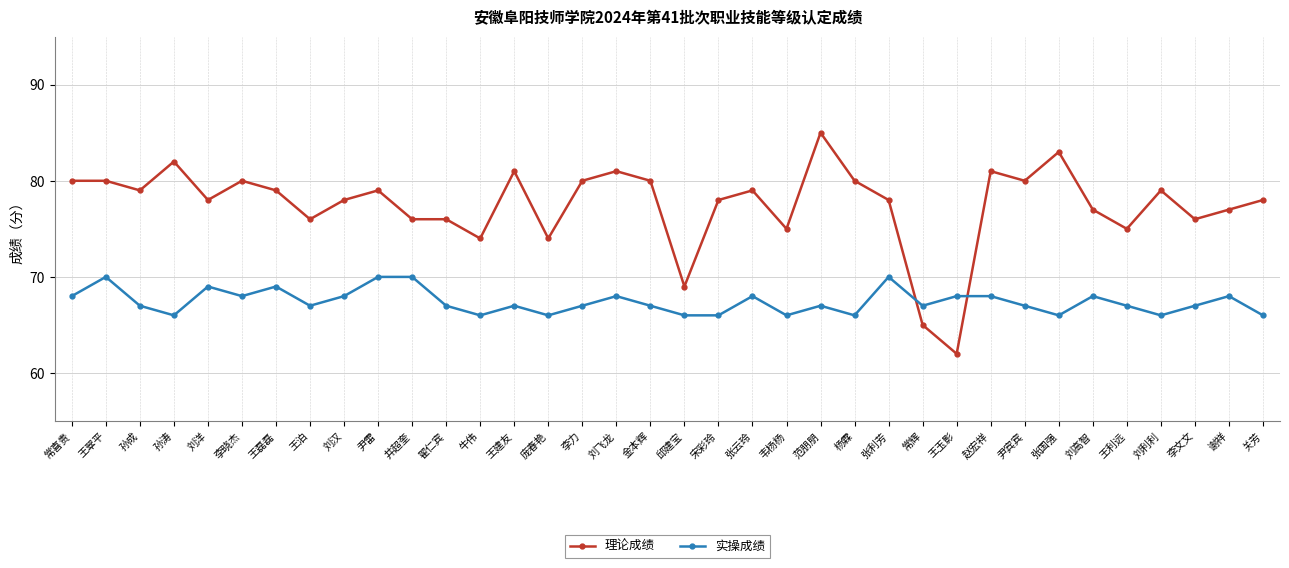

True or false: 理论成绩 has more than 2 points higher than both neighbors.

True